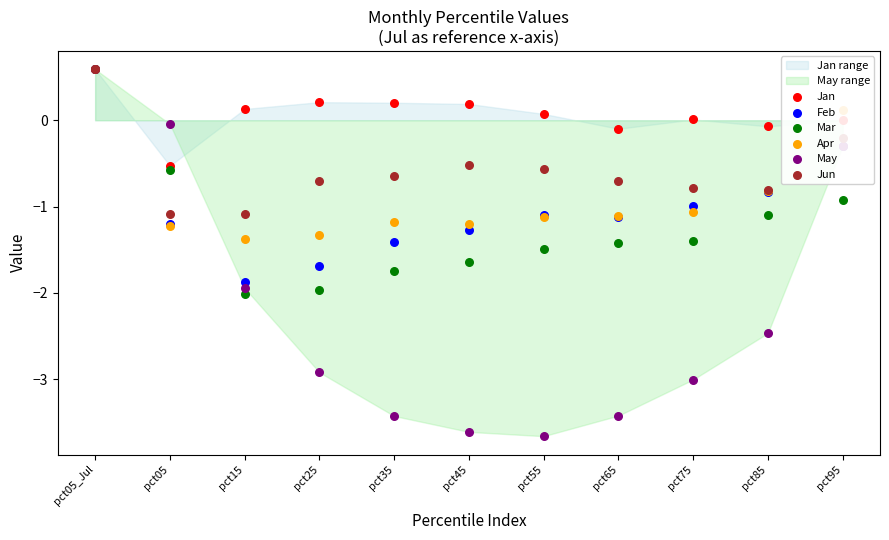

What is the total value across all series at pct75?

-7.2